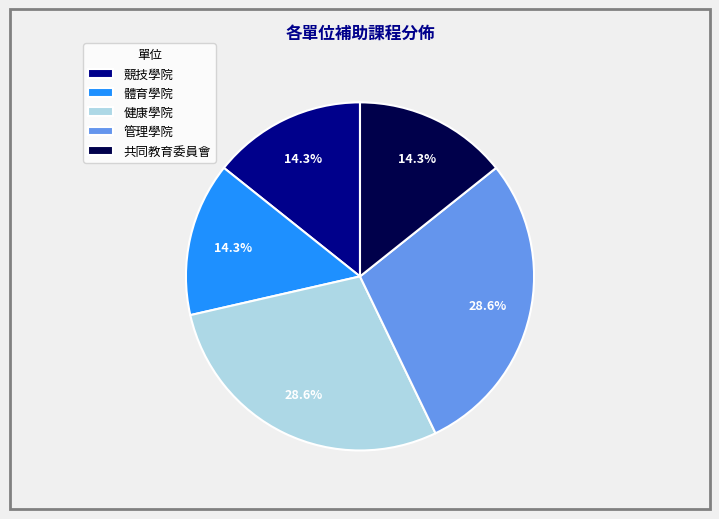

Is 競技學院 the majority of the pie?

No